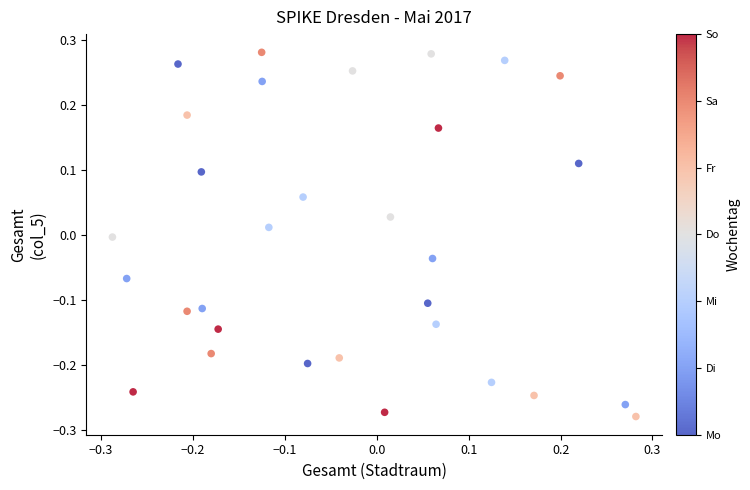

What is the range of X values (max minus min)?

0.6